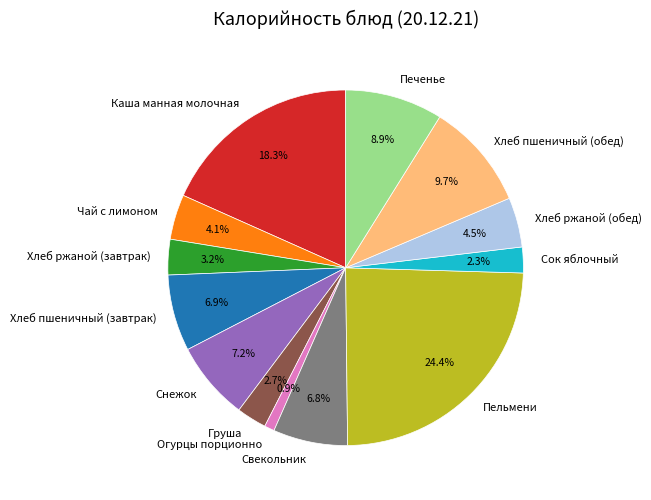

To the nearest percent, what portion does Хлеб пшеничный (завтрак) represent?

7%